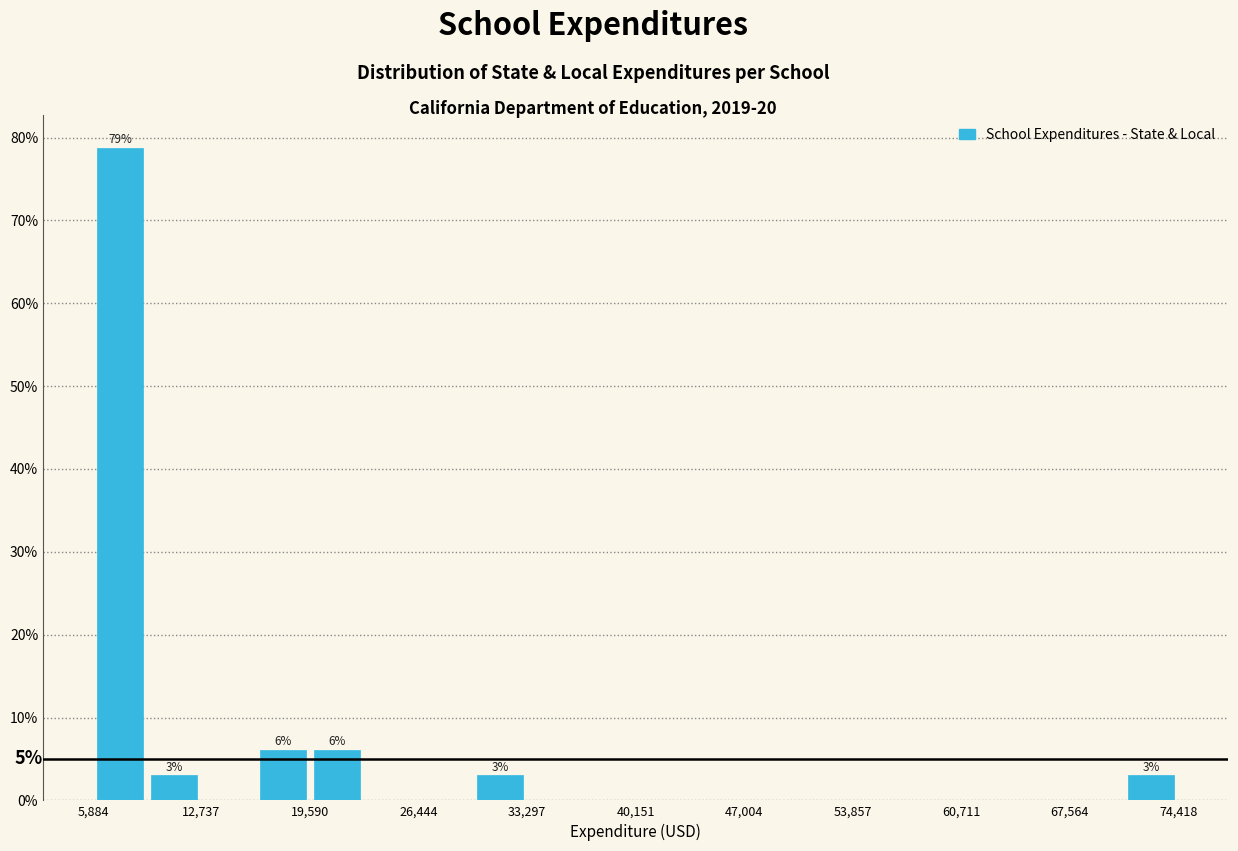

Read against the x-axis, roughly where is the centre of the tallest bar?

8000